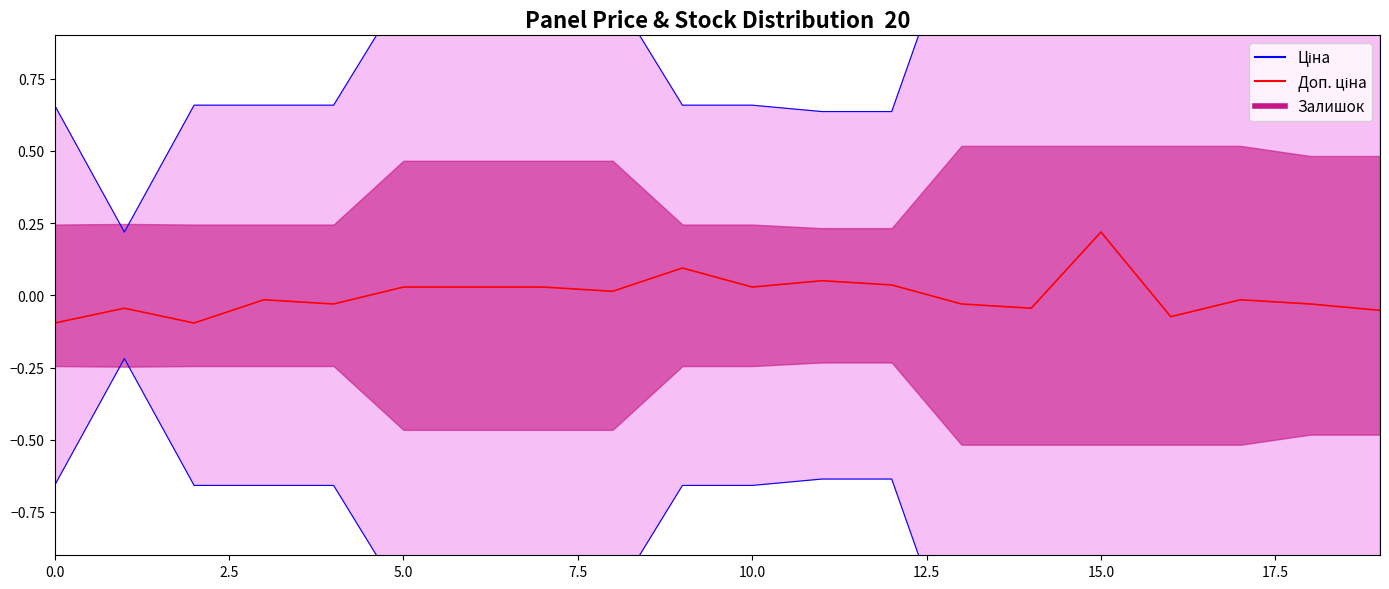

The value at 16 is -0.0. True or false?

False